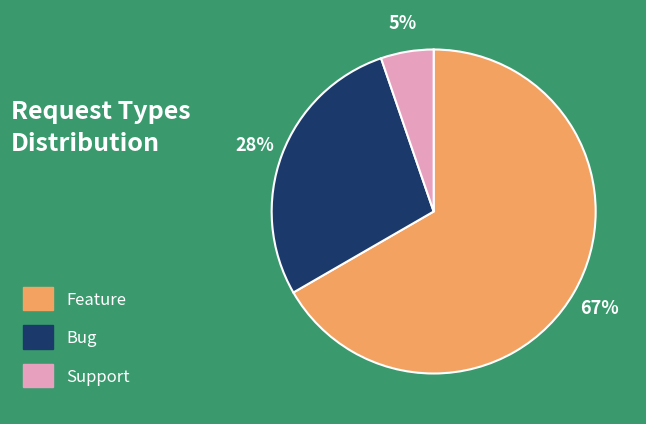

Do Feature and Support together represent more than half of the pie?

Yes